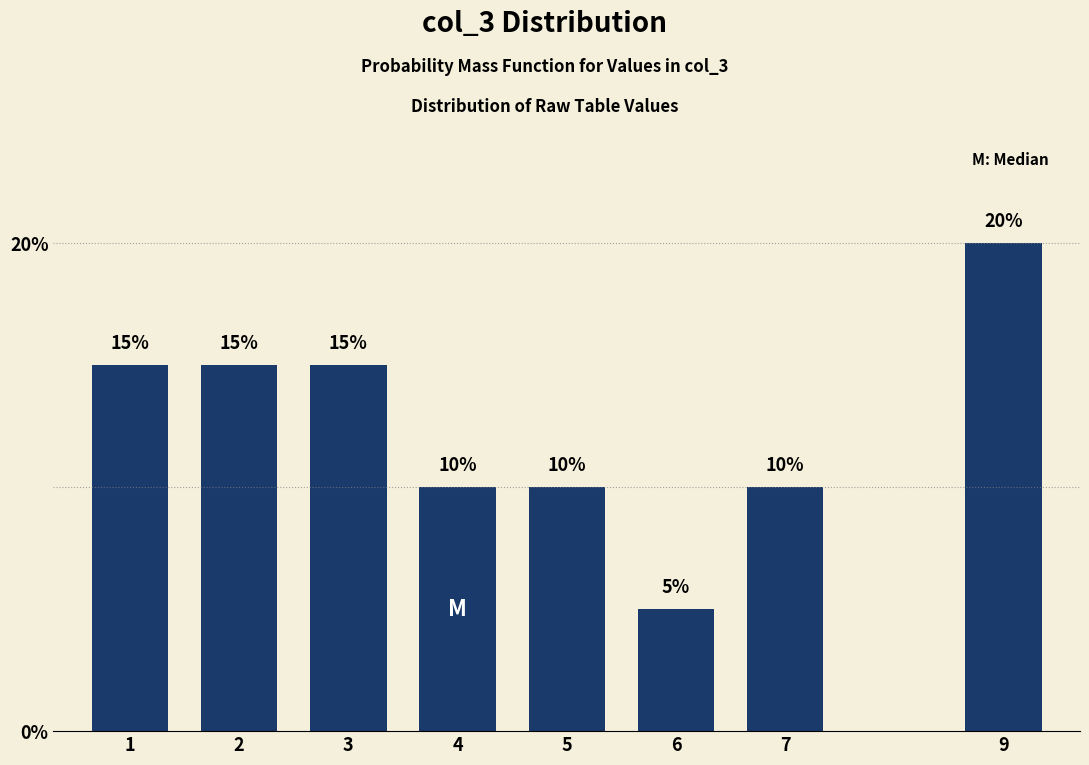

Reading right to left, what are all the values shown in this chart?

20	10	5	10	10	15	15	15